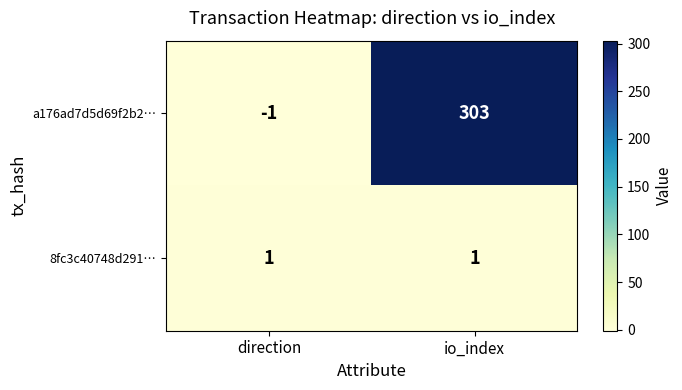

What is the difference between the a176ad7d5d69f2b2… values at io_index and direction?

304